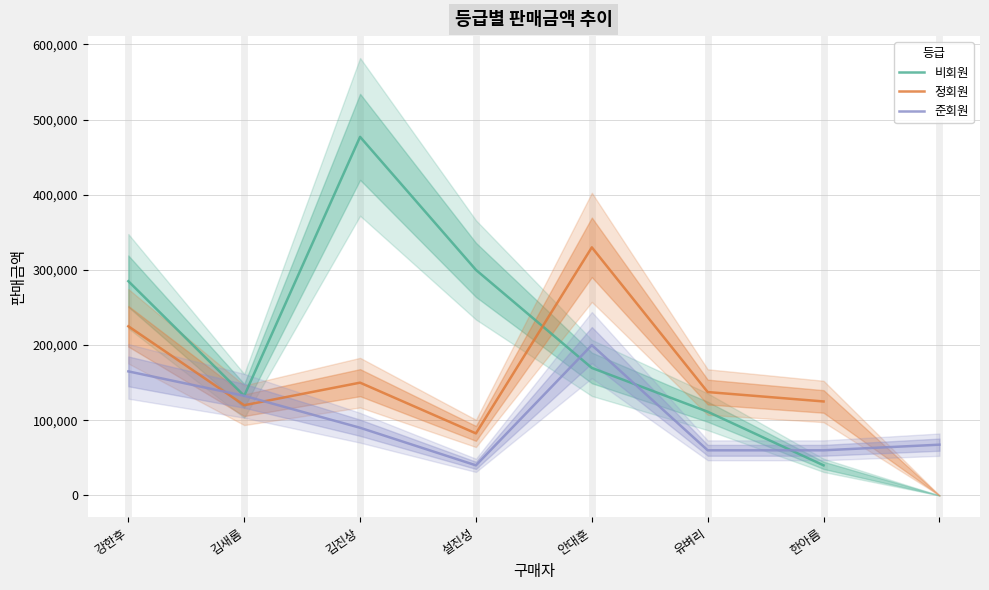

At which category is the sum across all series the highest?

김진상